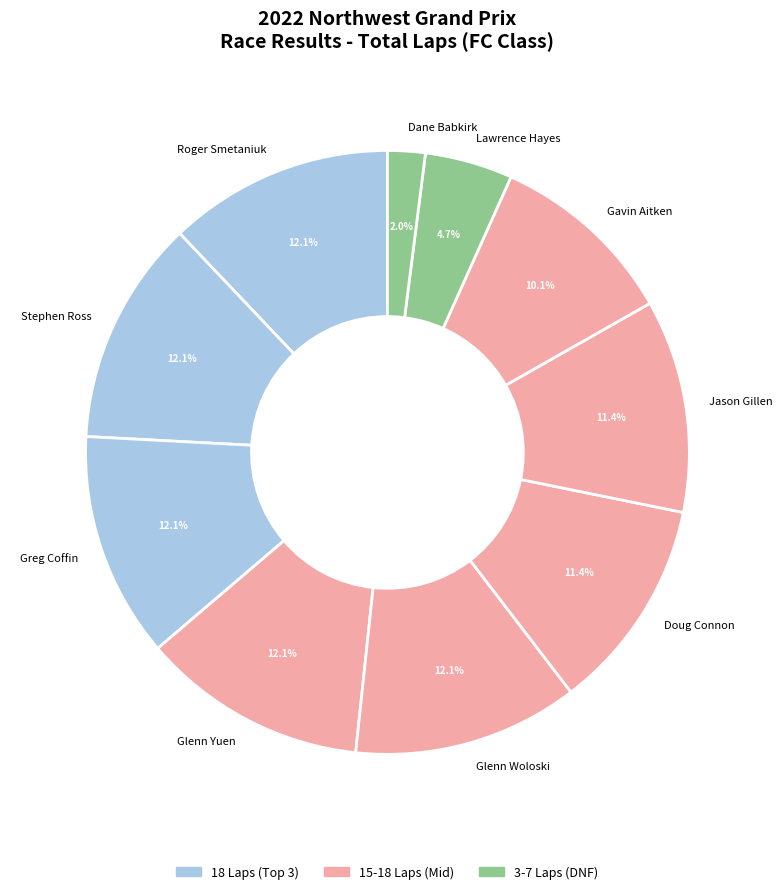

Do Stephen Ross and Greg Coffin together represent more than half of the pie?

No